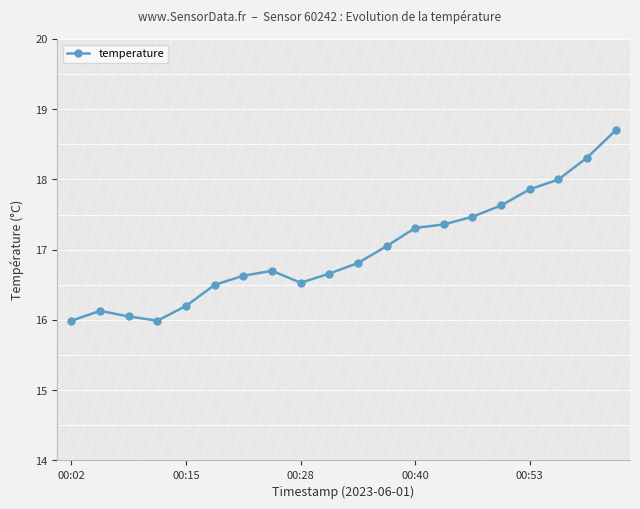

What is the difference between the maximum and minimum values?

2.7